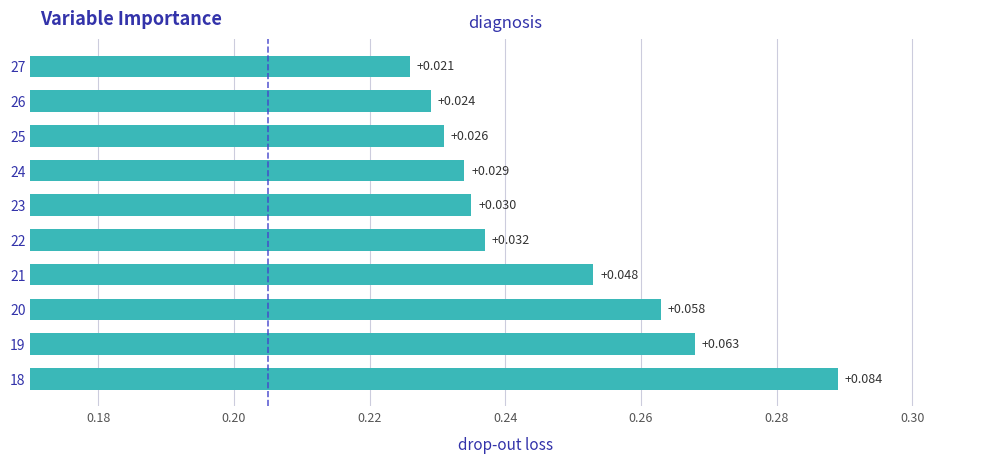

Does the chart contain any negative values?

No